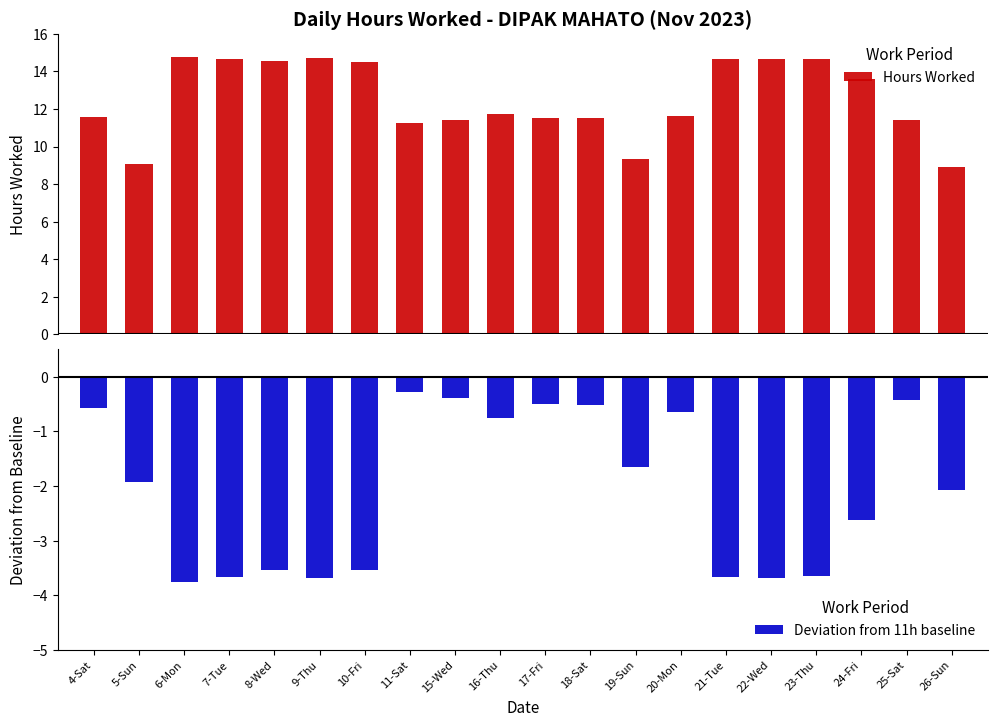

List the labels in order of Deviation from 11h baseline value, largest first.

11-Sat, 15-Wed, 25-Sat, 17-Fri, 18-Sat, 4-Sat, 20-Mon, 16-Thu, 19-Sun, 5-Sun, 26-Sun, 24-Fri, 10-Fri, 8-Wed, 23-Thu, 7-Tue, 21-Tue, 22-Wed, 9-Thu, 6-Mon